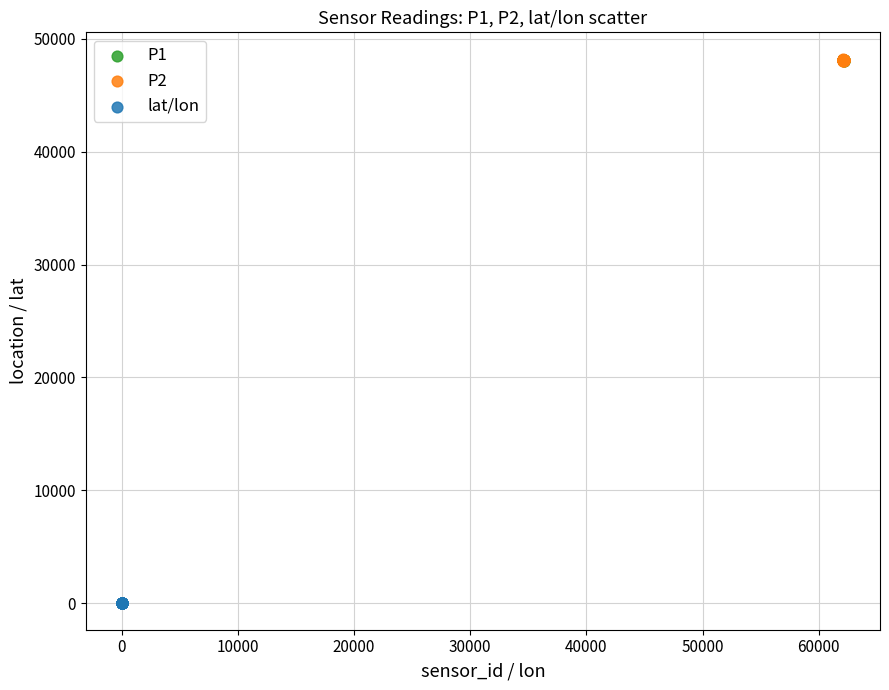

Which series contains the lowest Y value?

lat/lon